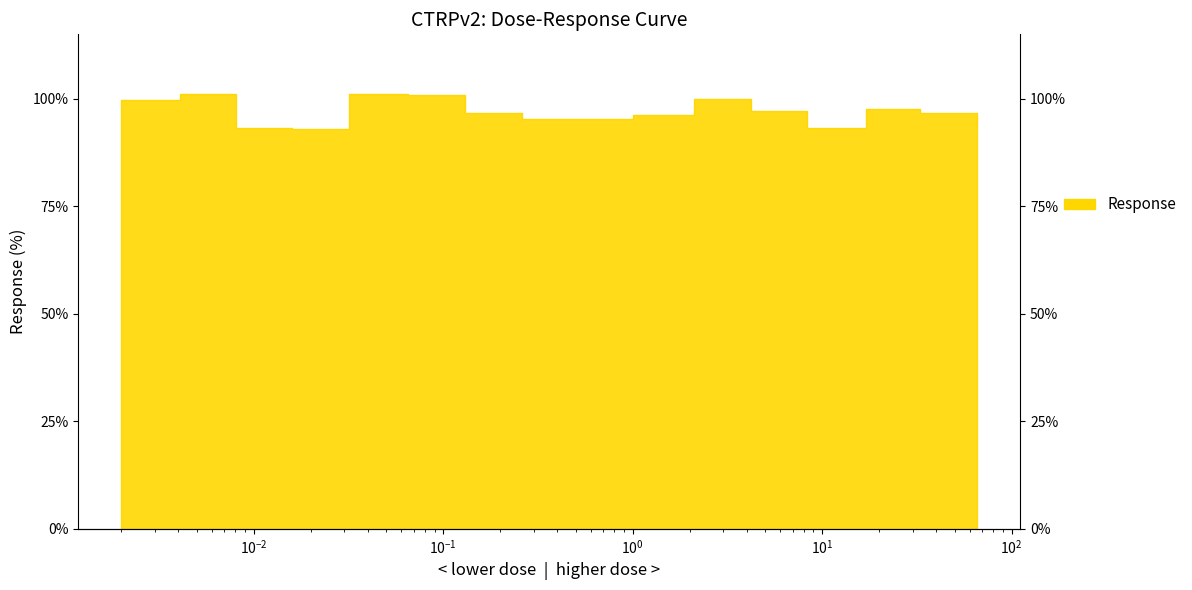

What is the value of the 4th point from the left?

93.0